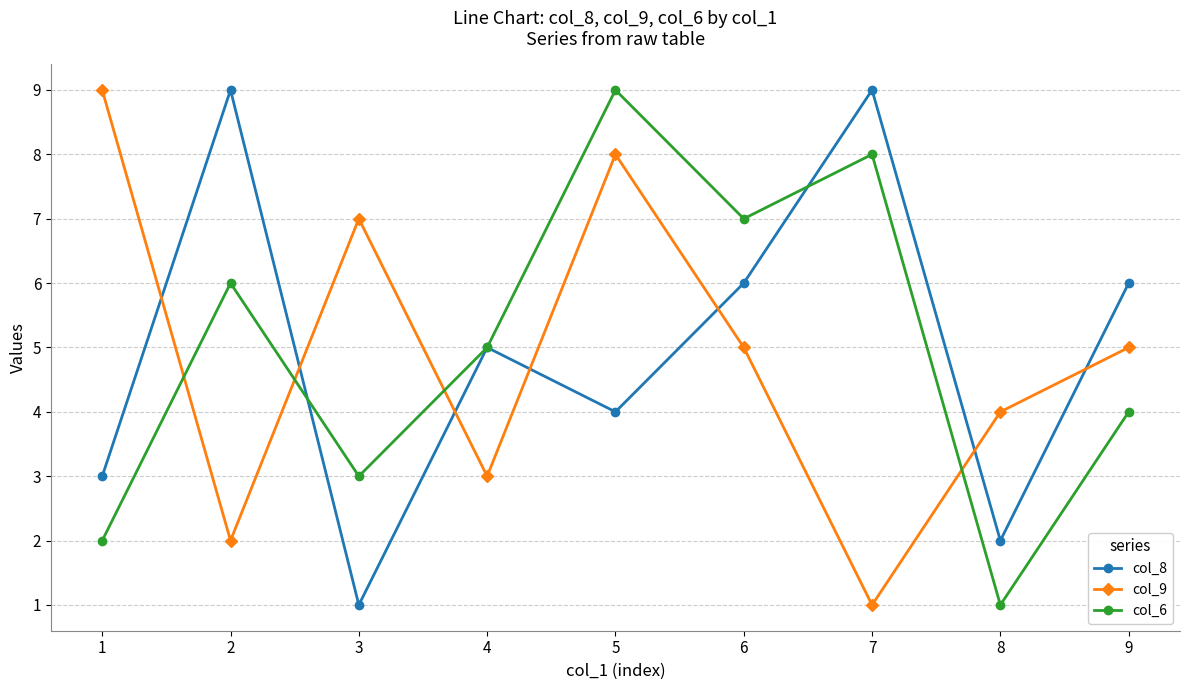

What is the sum of all col_8 values?

45